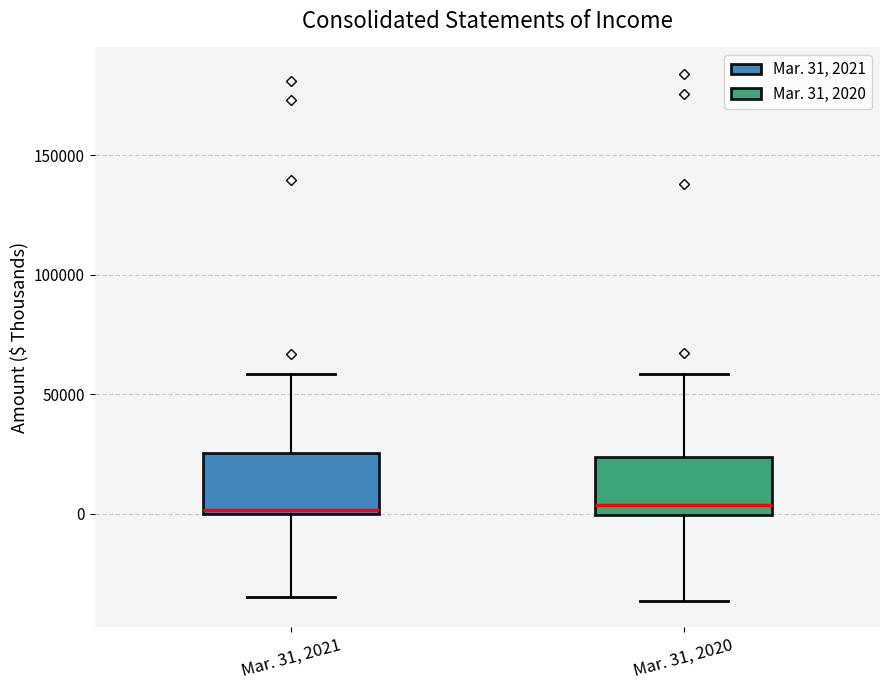

Reading left to right, transcribe this box plot: for each box, give where its median line is, the range the box spans, and where its two whiskers end, as read against the y-axis. The values are not printed on the chart, so give them approximately, as read against the axis.

Mar. 31, 2021: median 0 (just above the box's lower edge), box 0 to 25000, whiskers -35000 to 60000
Mar. 31, 2020: median 5000, box 0 to 25000, whiskers -35000 to 60000